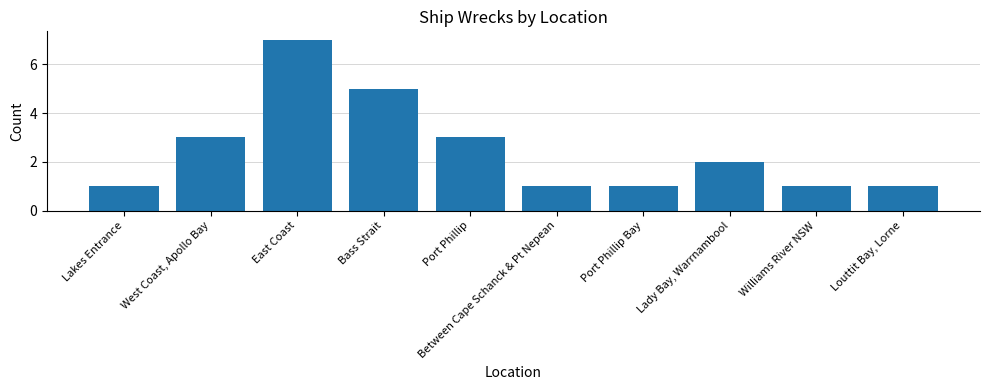

What value does the data have at Louttit Bay, Lorne?

1